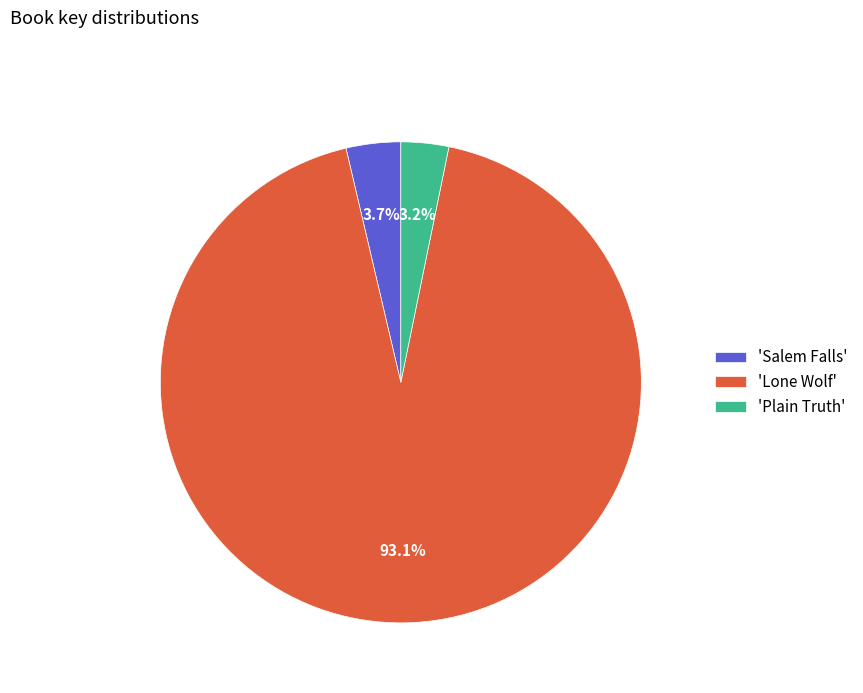

What is the largest slice in the pie chart?

'Lone Wolf'